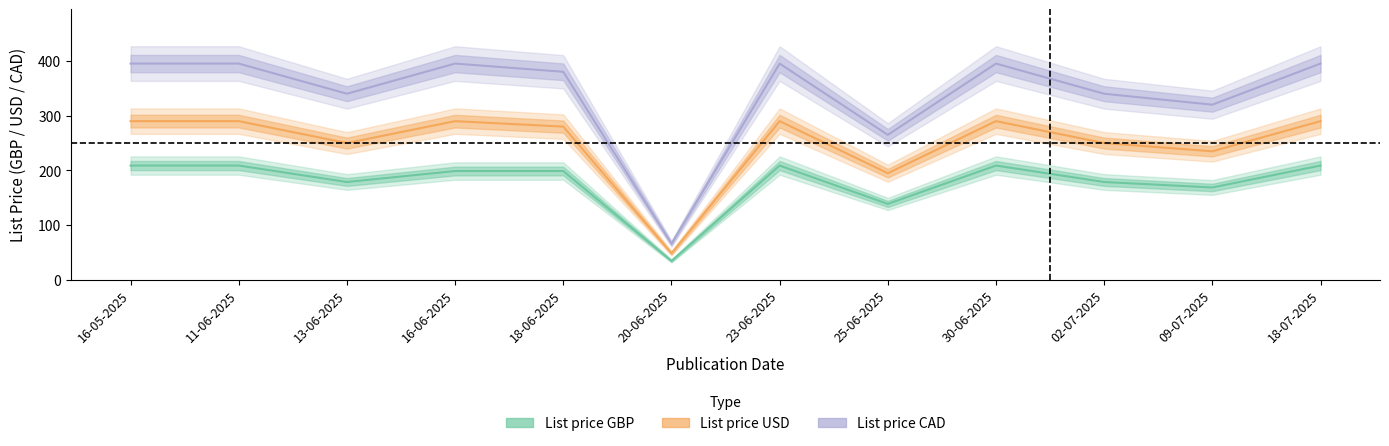

Reading right to left, transcribe all the data shown in this chart.

List price GBP: 18-07-2025=209.0	09-07-2025=169.0	02-07-2025=179.0	30-06-2025=209.0	25-06-2025=139.0	23-06-2025=209.0	20-06-2025=35.0	18-06-2025=199.0	16-06-2025=199.0	13-06-2025=179.0	11-06-2025=209.0	16-05-2025=209.0
List price USD: 18-07-2025=290.0	09-07-2025=235.0	02-07-2025=250.0	30-06-2025=290.0	25-06-2025=195.0	23-06-2025=290.0	20-06-2025=49.0	18-06-2025=280.0	16-06-2025=290.0	13-06-2025=250.0	11-06-2025=290.0	16-05-2025=290.0
List price CAD: 18-07-2025=395.0	09-07-2025=320.0	02-07-2025=340.0	30-06-2025=395.0	25-06-2025=265.0	23-06-2025=395.0	20-06-2025=66.5	18-06-2025=380.0	16-06-2025=395.0	13-06-2025=340.0	11-06-2025=395.0	16-05-2025=395.0